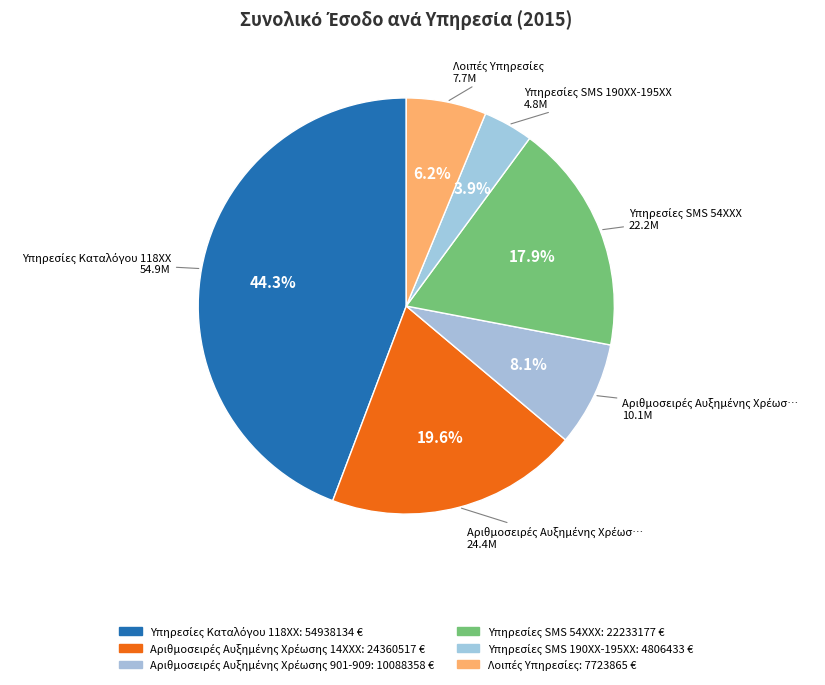

How many segments does this pie chart have?

6